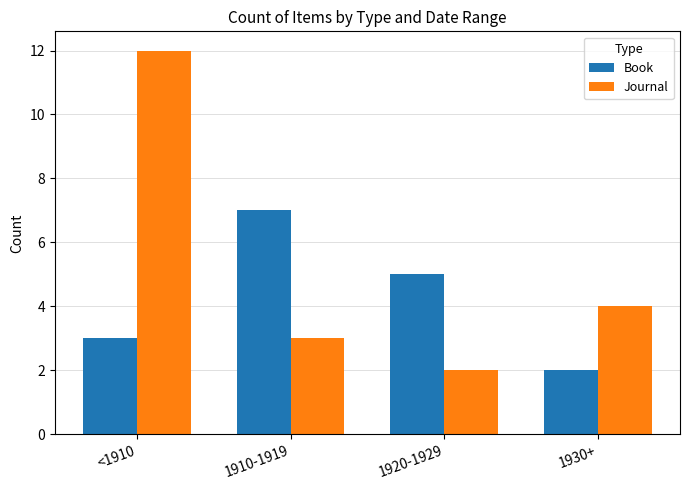

What are all the series names shown in the legend?

Book, Journal